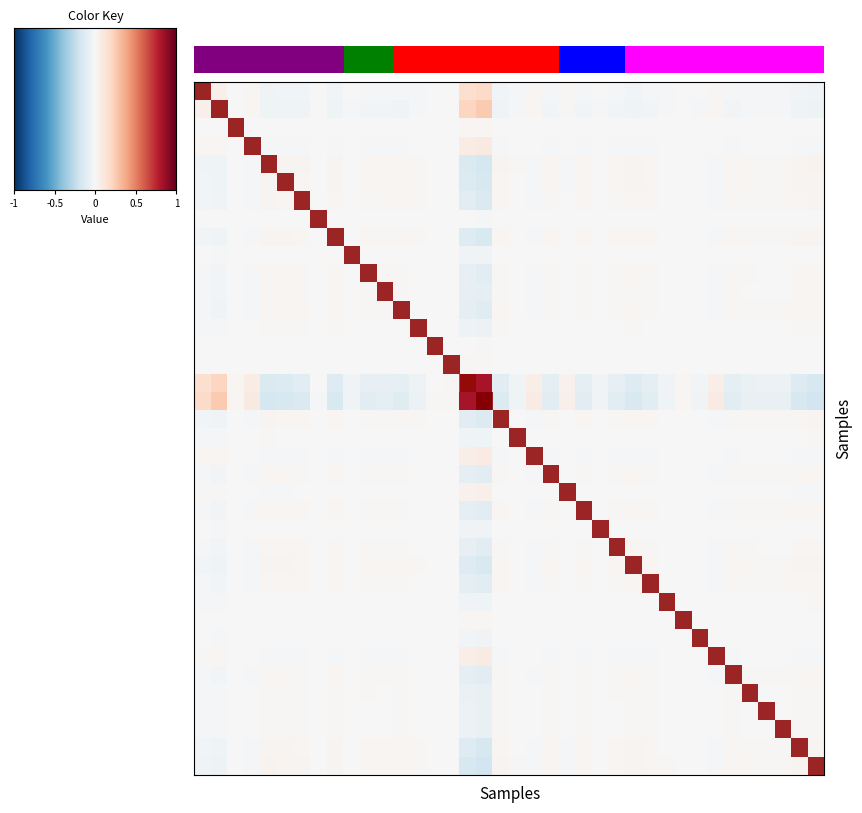

Which category has the lowest value across all series?

37